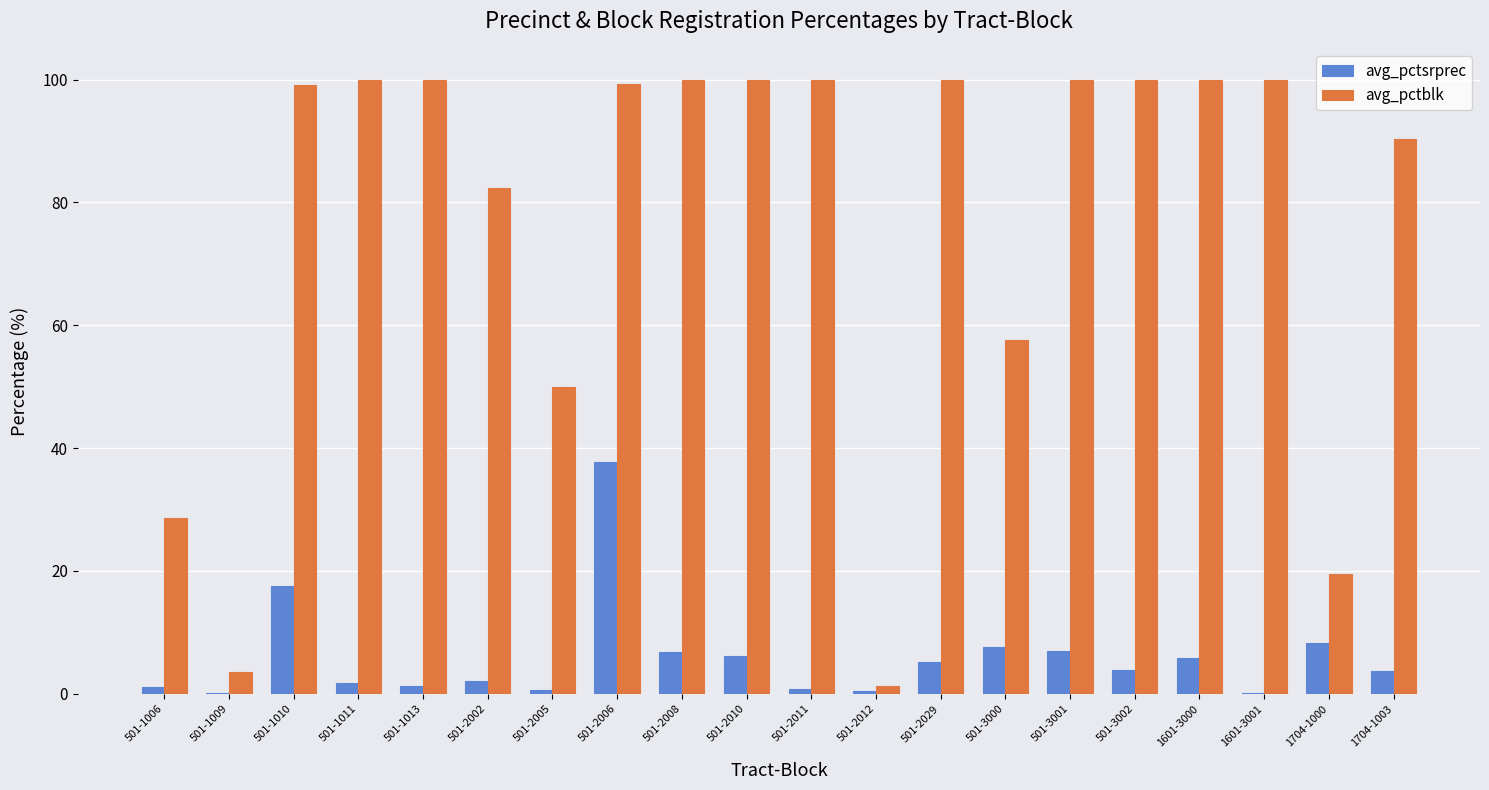

Is the value of avg_pctblk at 1704-1003 greater than the value of avg_pctsrprec at 501-2005?

Yes